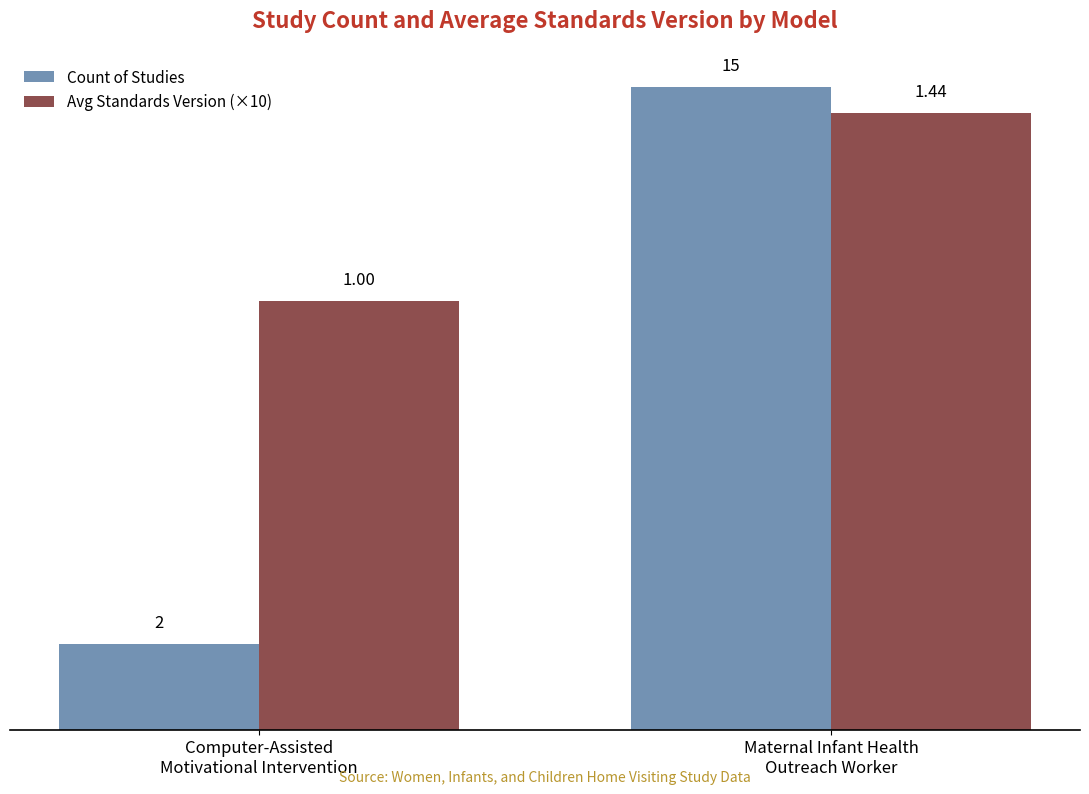

Are the bars grouped side by side (vs. stacked)?

Yes